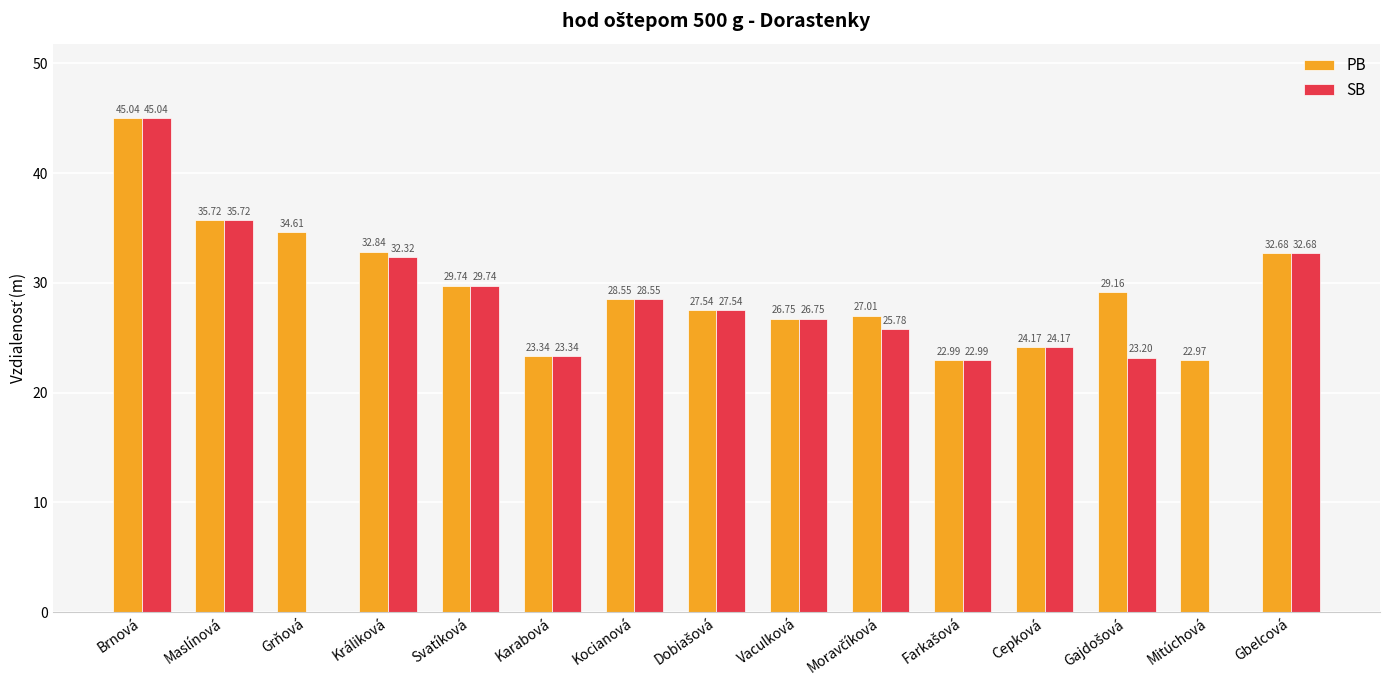

At which label does PB first exceed 28?

Brnová